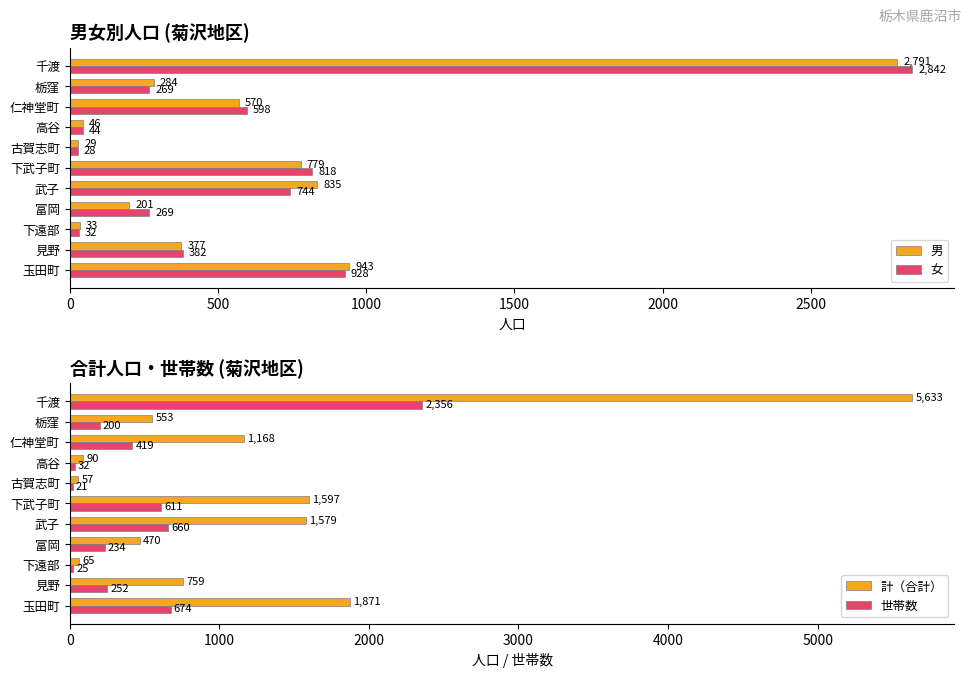

Reading left to right, extract all data points from this chart.

男: 943	377	33	201	835	779	29	46	570	284	2791
女: 928	382	32	269	744	818	28	44	598	269	2842
計（合計）: 1871	759	65	470	1579	1597	57	90	1168	553	5633
世帯数: 674	252	25	234	660	611	21	32	419	200	2356